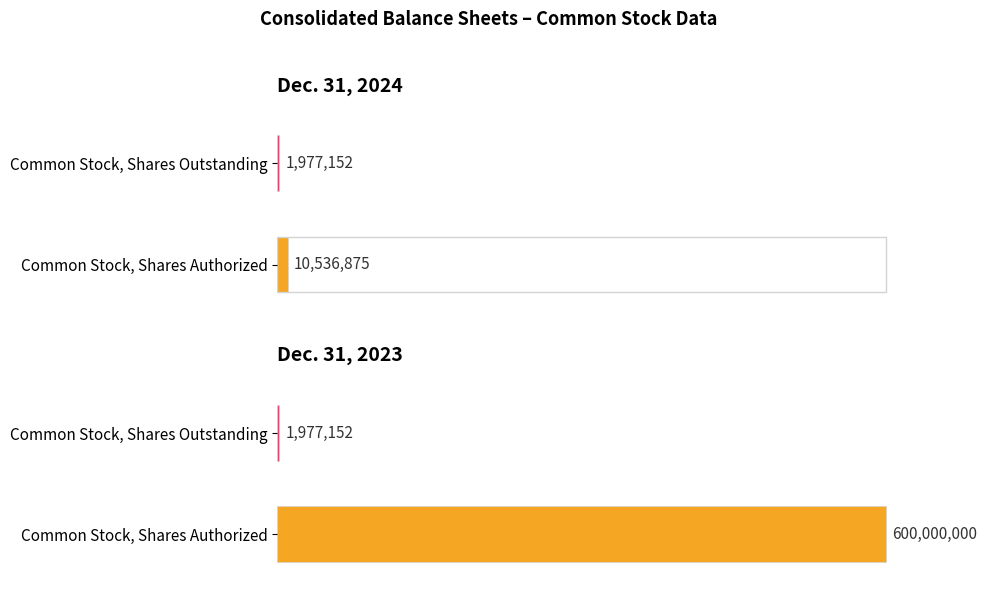

What is the label of the 1st bar from the left?

Common Stock, Shares Authorized